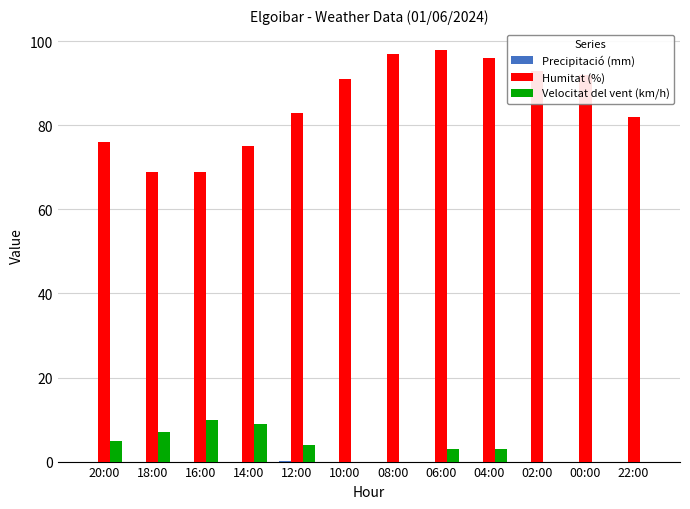

Which series has the largest total across all categories?

Humitat (%)